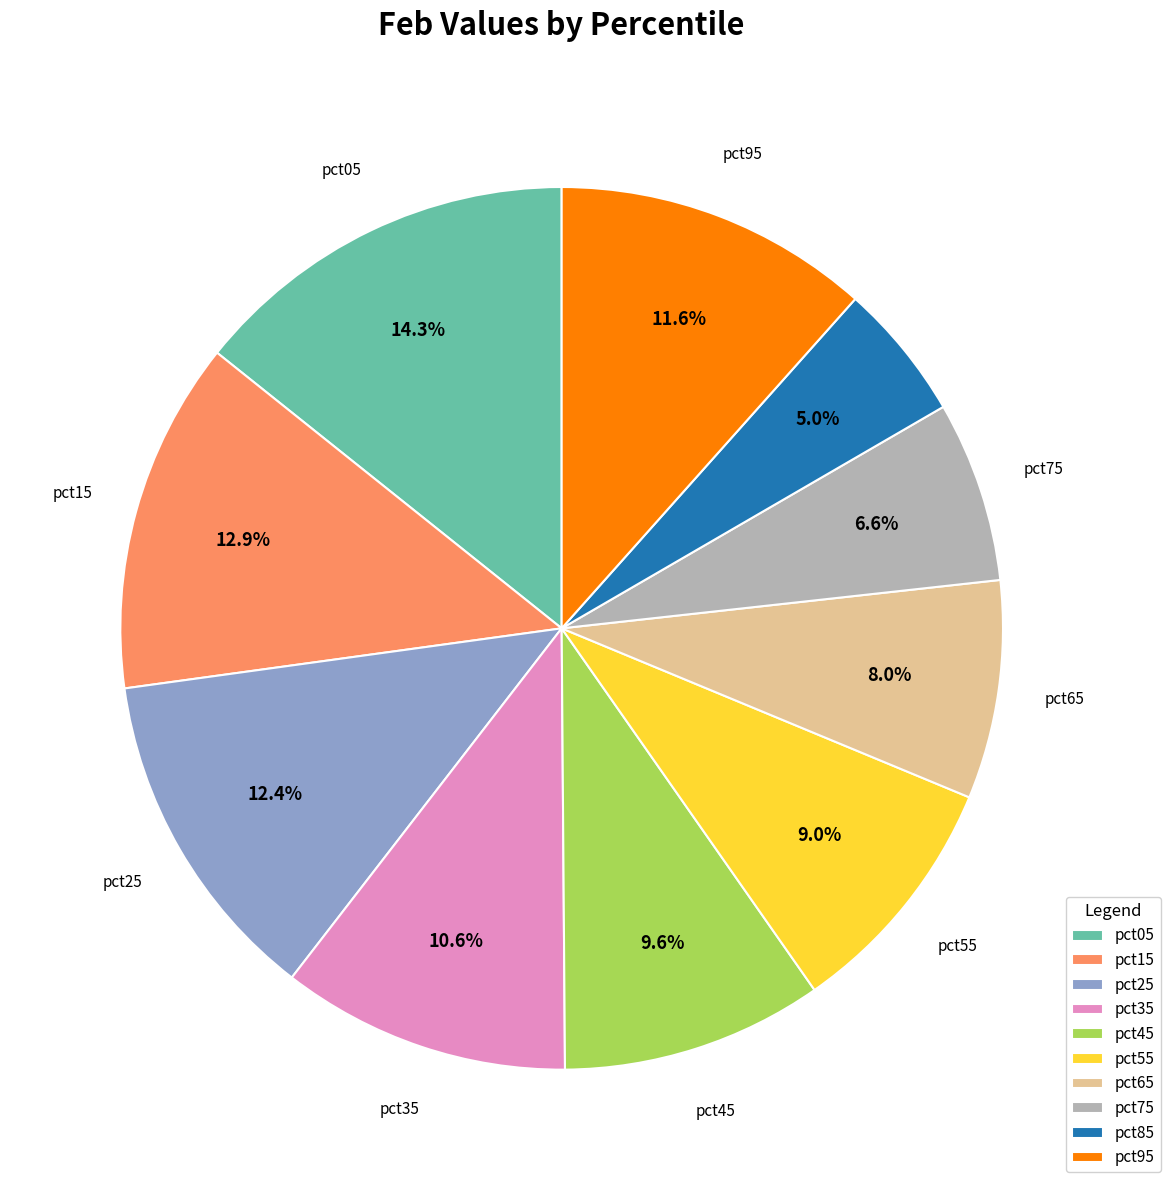

The pct65 slice represents 8% of the pie. True or false?

True